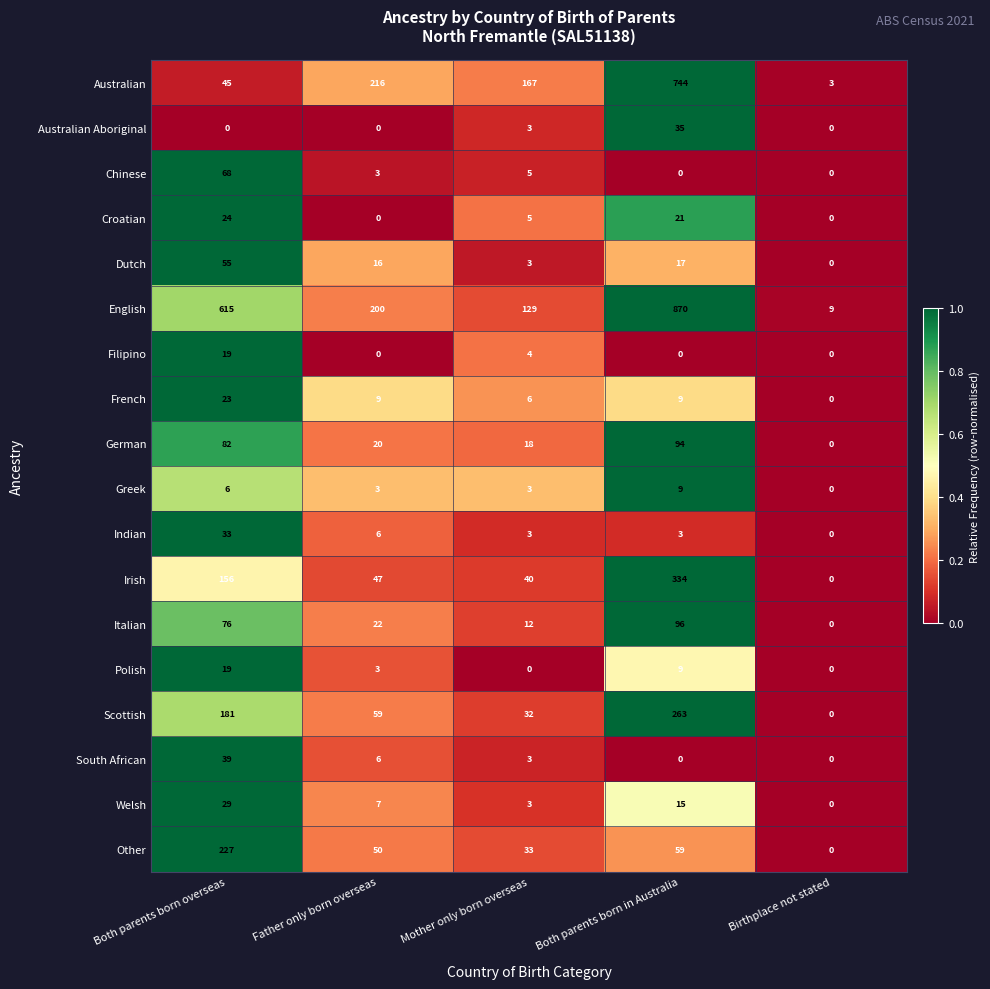

Which category has the lowest value in the Australian series?

Birthplace not stated